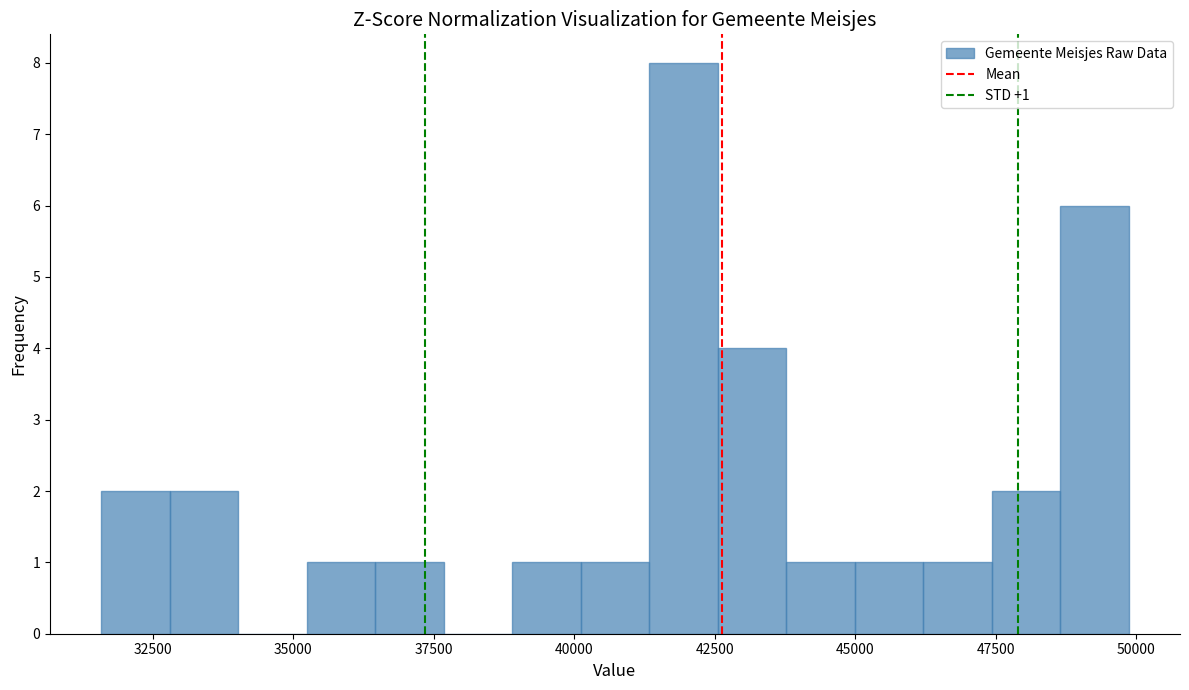

Read against the x-axis, roughly where is the centre of the tallest bar?

42000